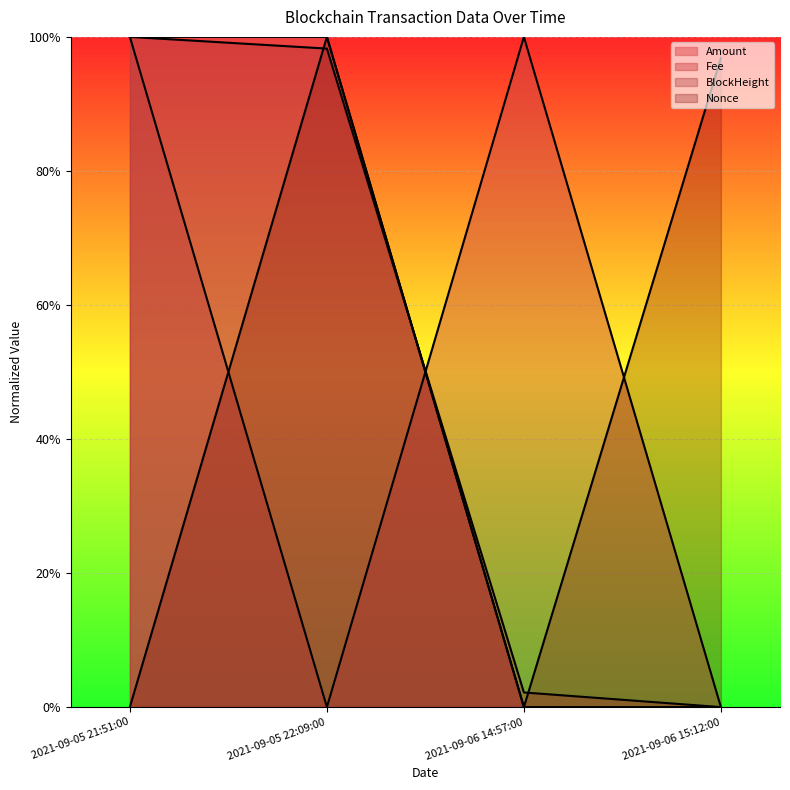

At which category is the sum across all series the highest?

2021-09-05 21:51:00